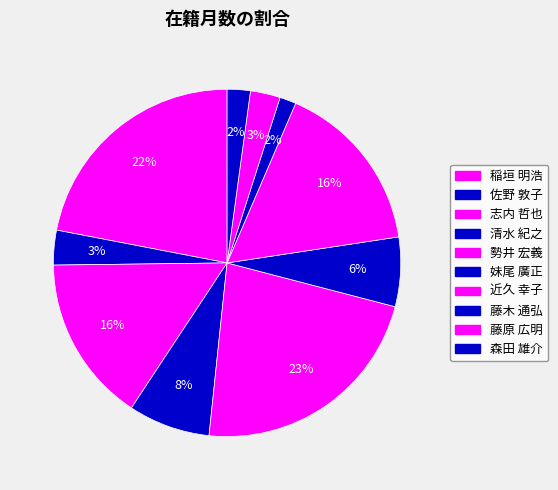

Count the number of slices in the pie.

10